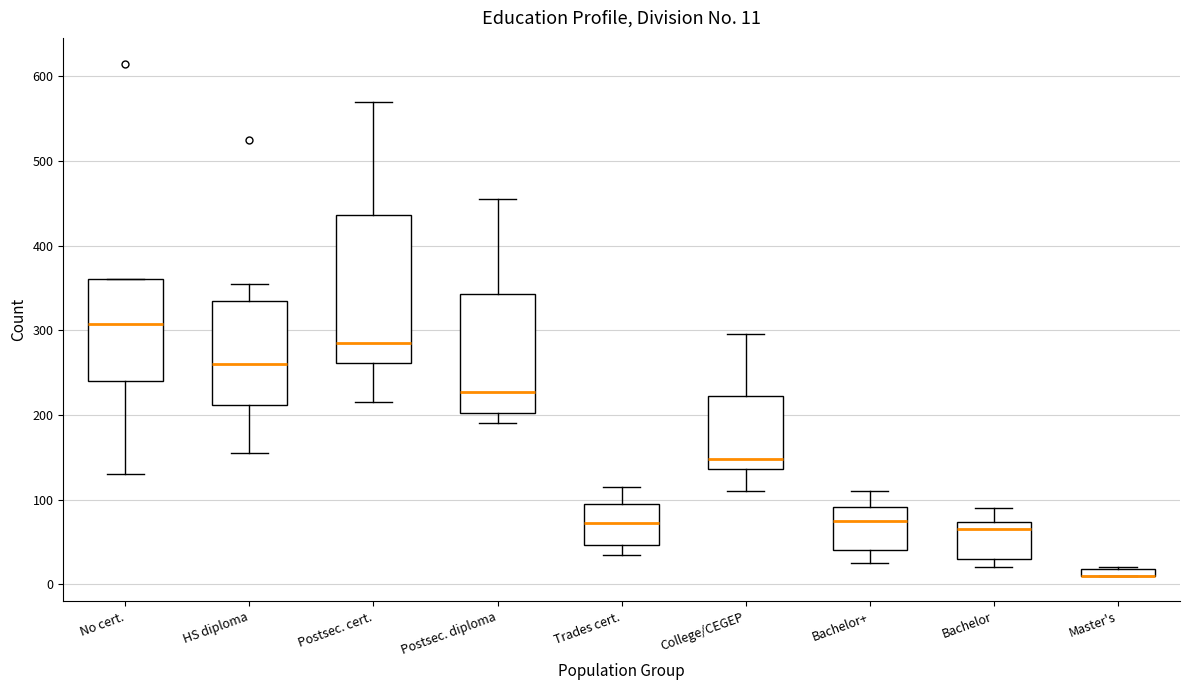

Which box is the tallest, from its lower edge to its upper edge?

Postsec. cert.